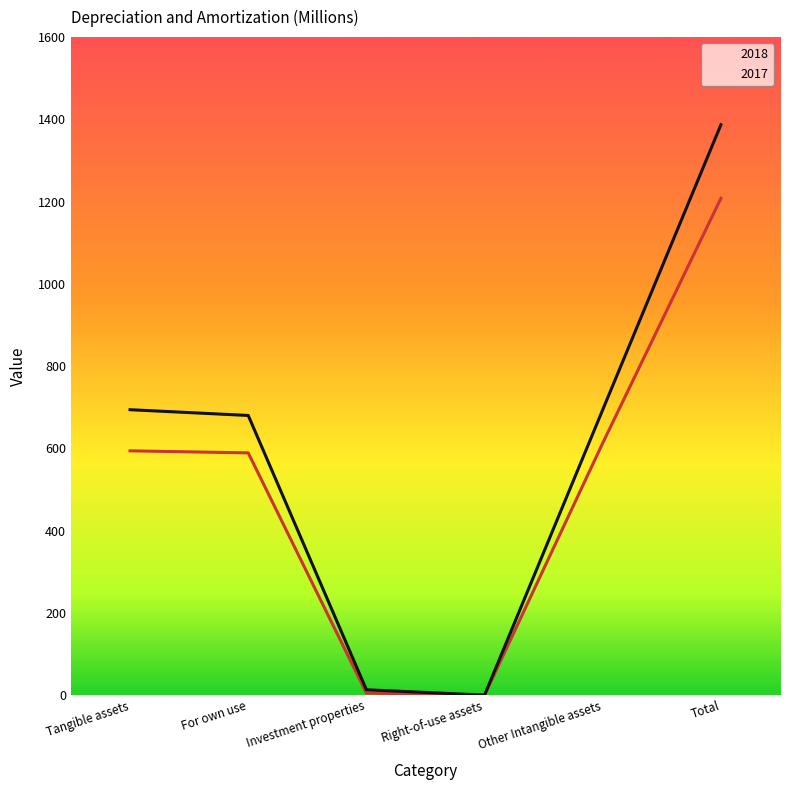

What is the highest value of the 2017 series?

1387